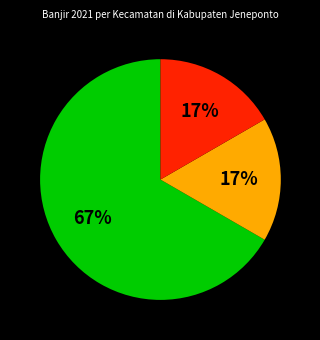

How many slices are in this pie chart?

3